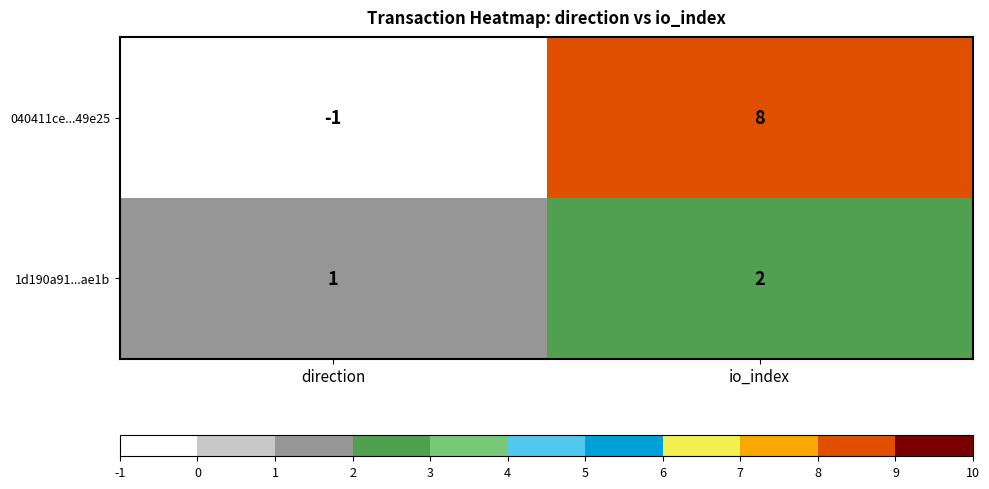

Which category has the lowest value in the 1d190a91...ae1b series?

direction